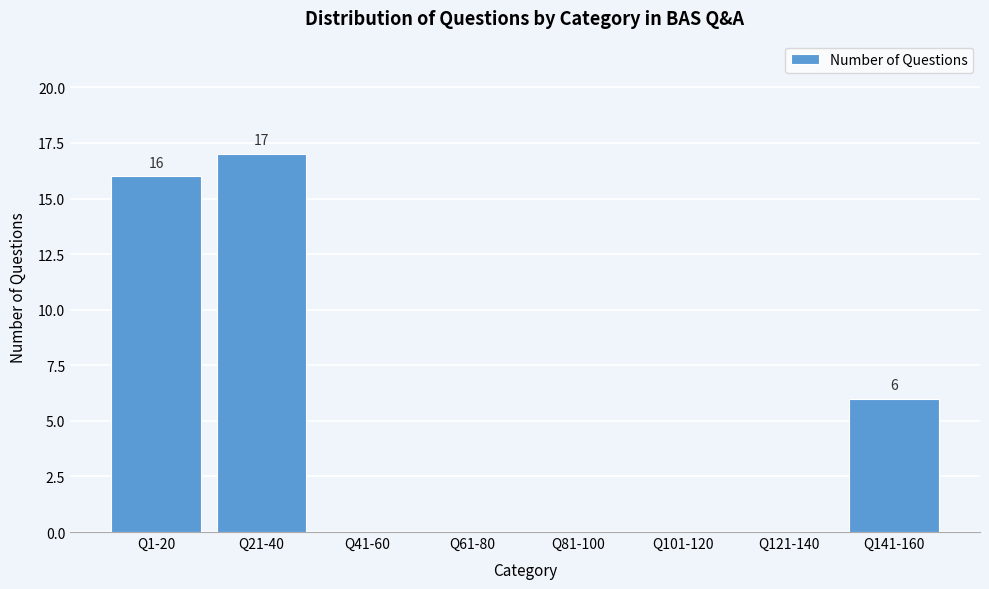

Reading left to right, extract all data points from this chart.

Q1-20=16	Q21-40=17	Q41-60=0	Q61-80=0	Q81-100=0	Q101-120=0	Q121-140=0	Q141-160=6